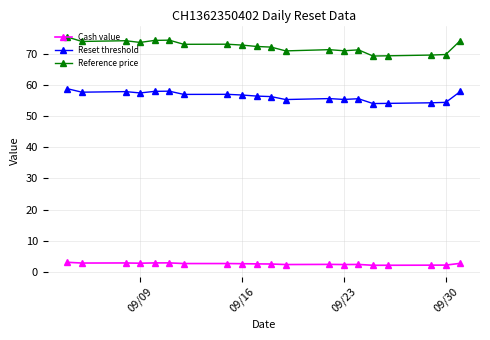

Does the chart have visible grid lines?

Yes